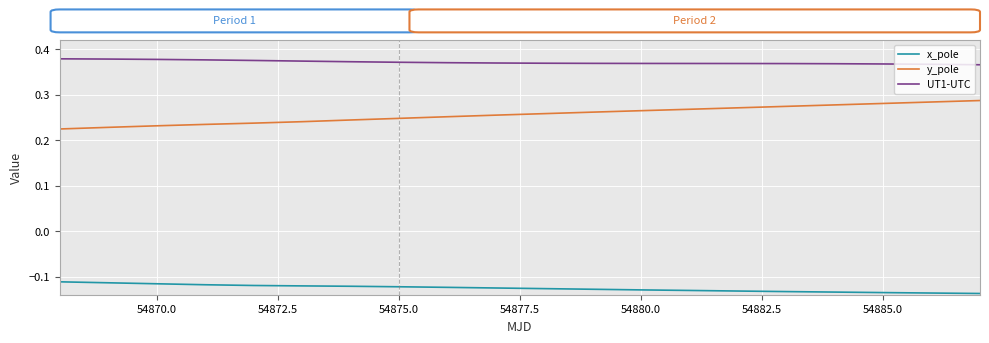

Which series has the largest range (max minus min)?

y_pole